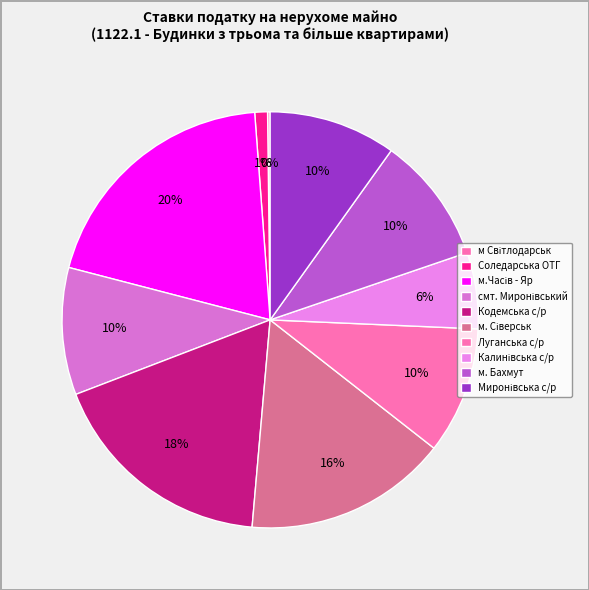

How many slices are in this pie chart?

10